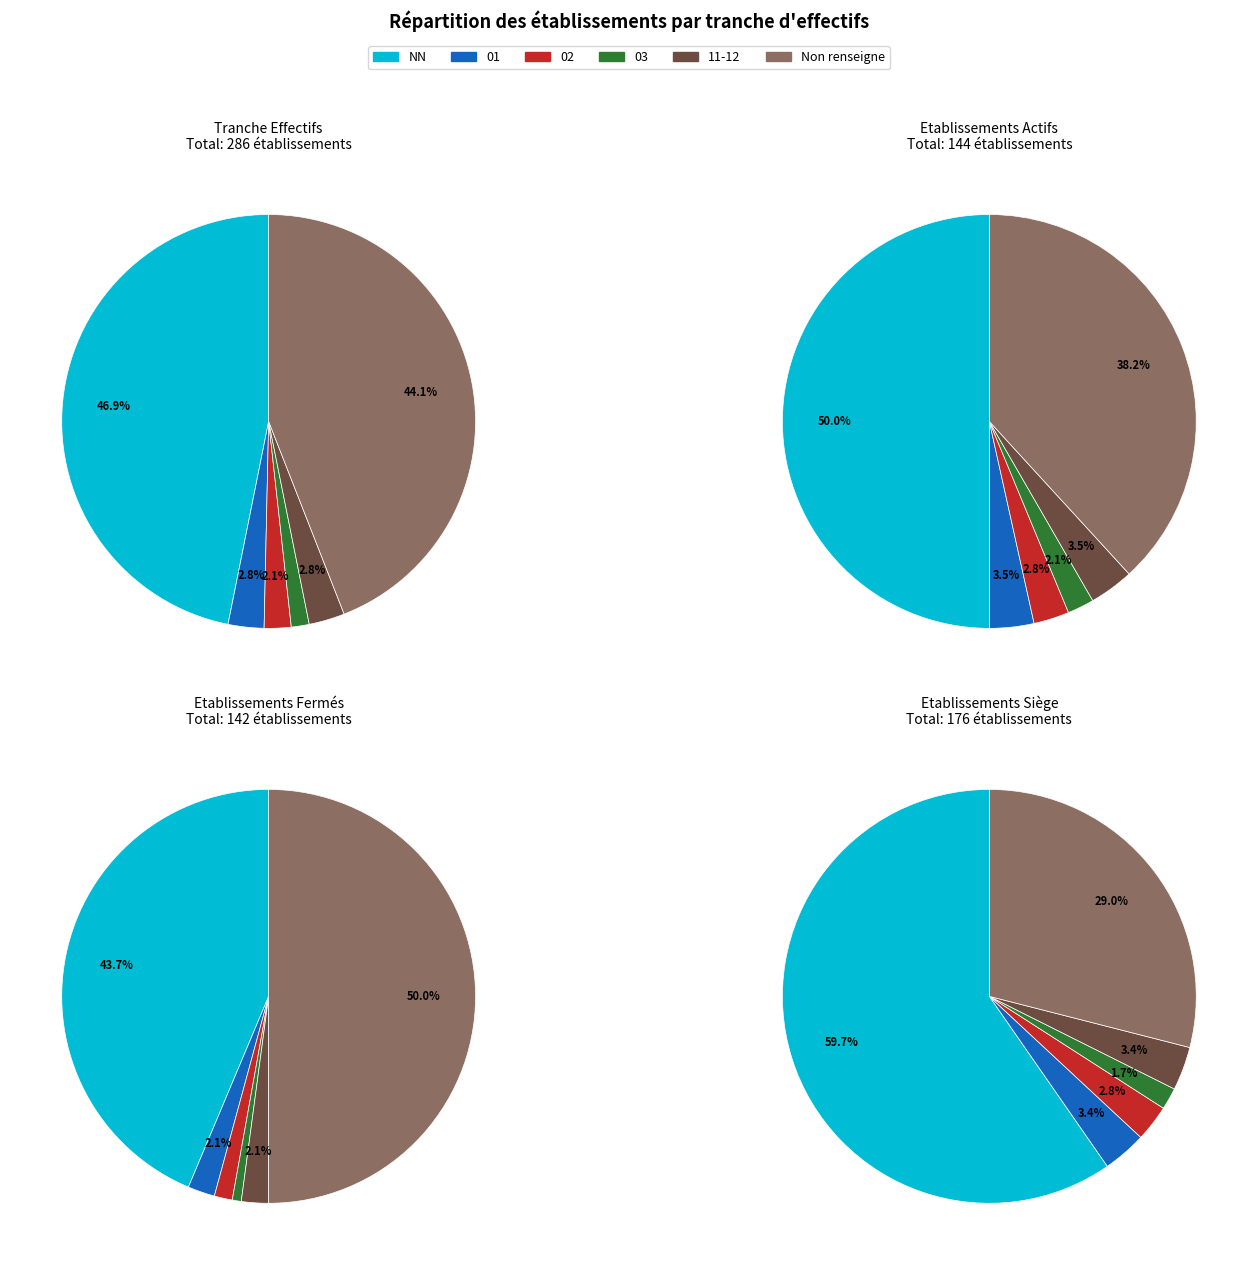

To the nearest percent, what is the difference between the NN and 01 slice percentages?

44%